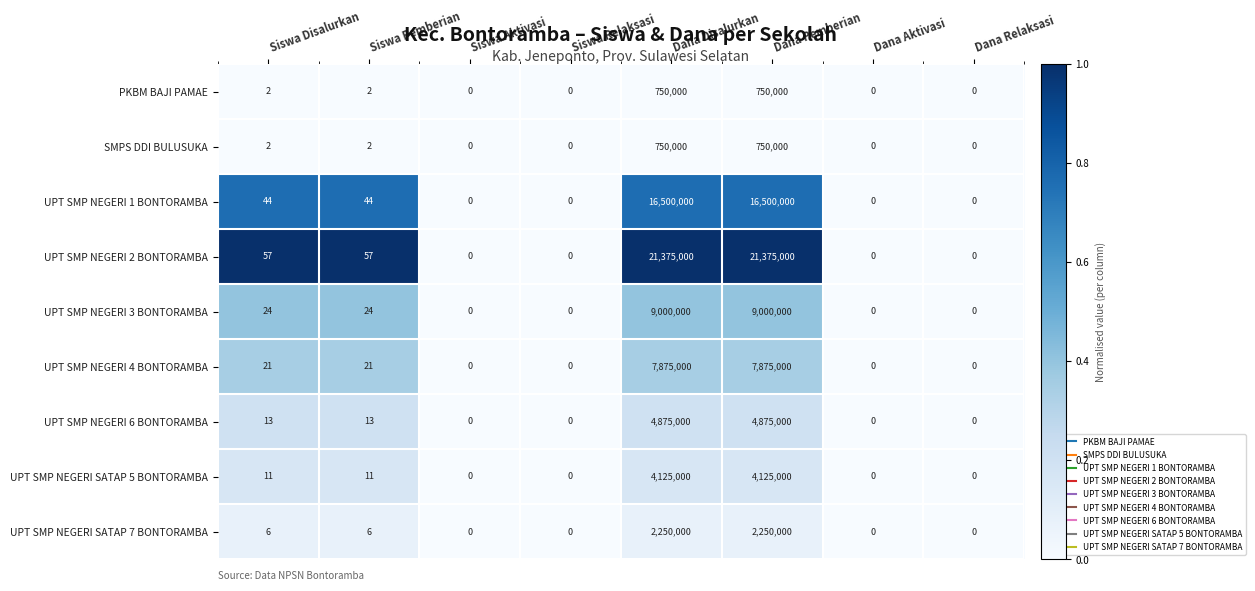

What is the total value across all series at Dana Disalurkan?

67500000